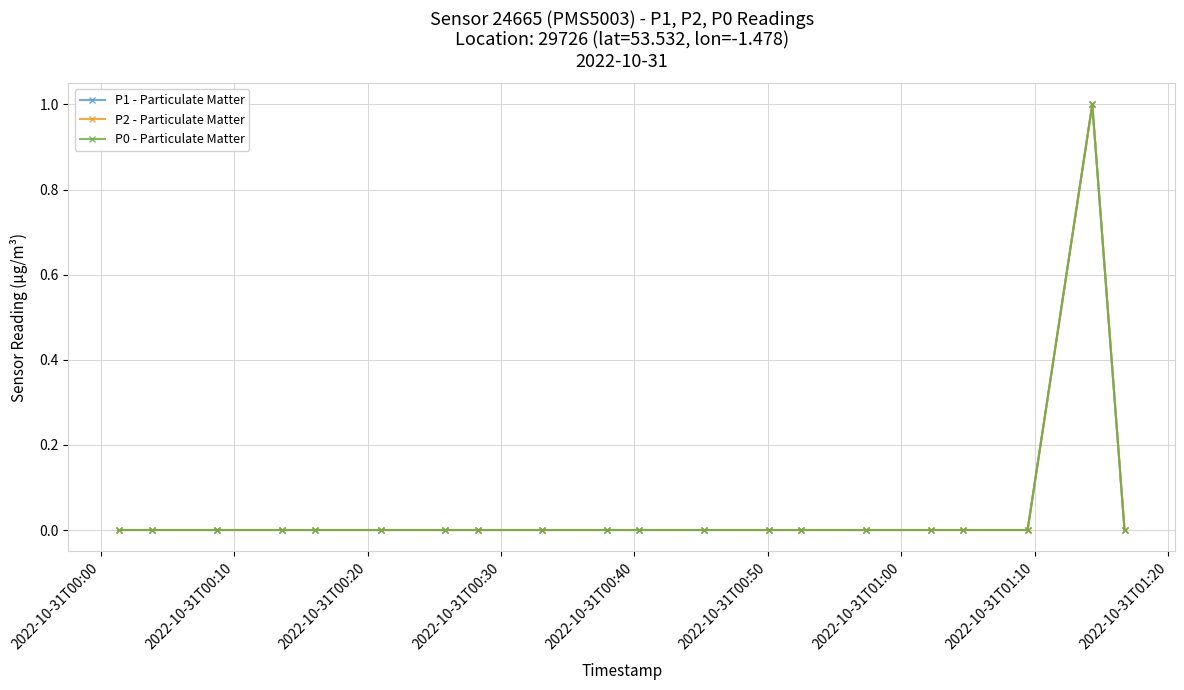

True or false: P2 - Particulate Matter and P1 - Particulate Matter cross at least once.

False